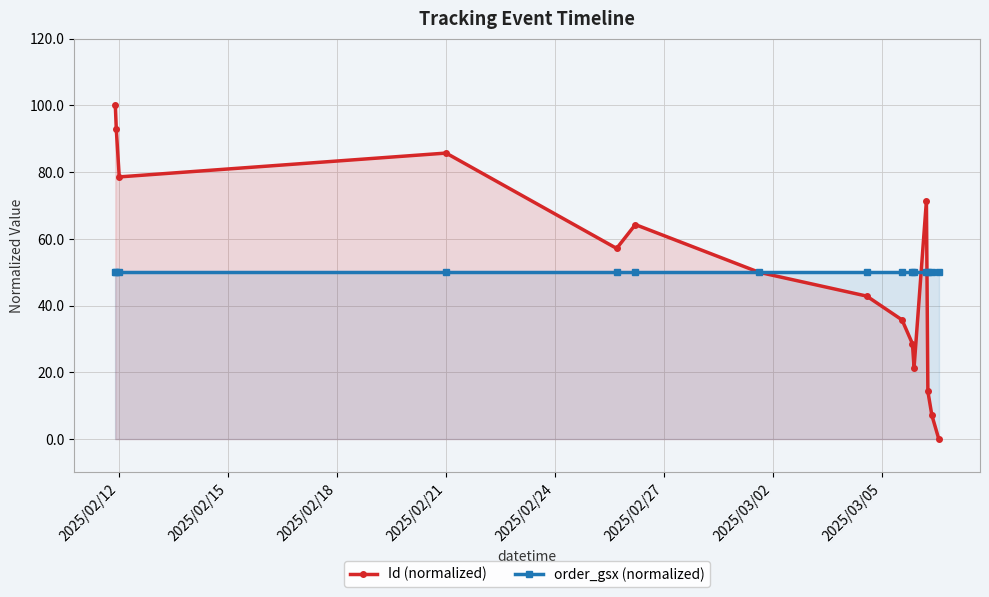

What value does the order_gsx (normalized) series have at 2025/02/12?

50.0